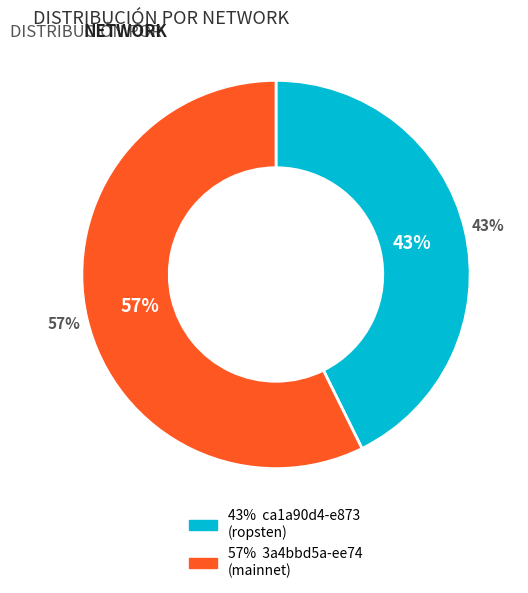

Which has a higher value, 3a4bbd5a-ee74
(mainnet) or ca1a90d4-e873
(ropsten)?

3a4bbd5a-ee74
(mainnet)